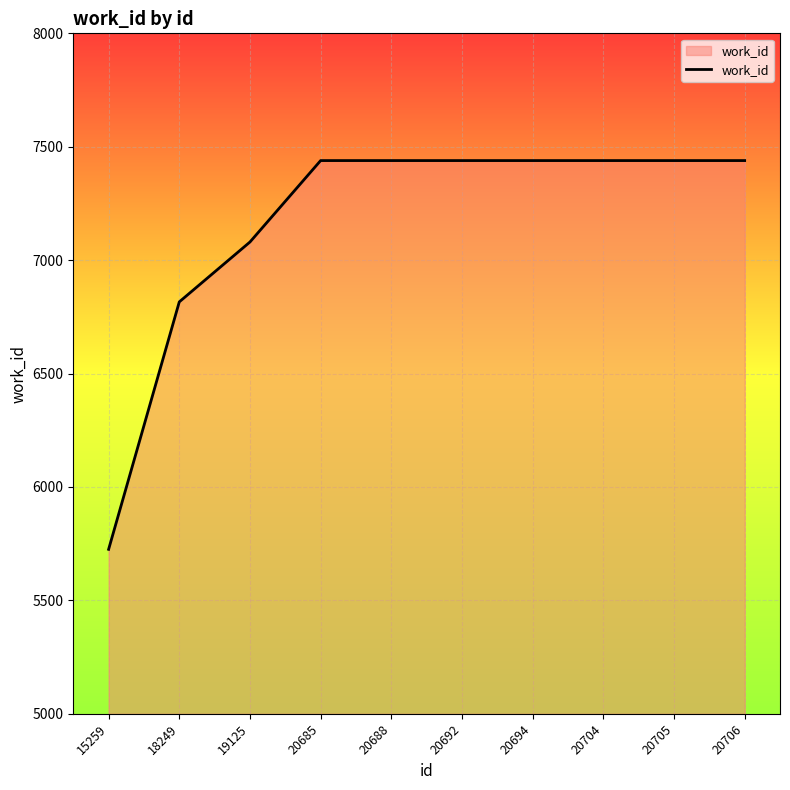

Does the chart have visible grid lines?

Yes